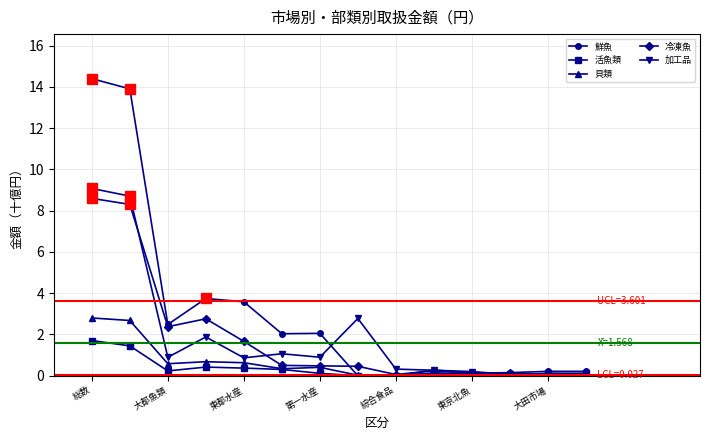

Which series has the largest range (max minus min)?

鮮魚